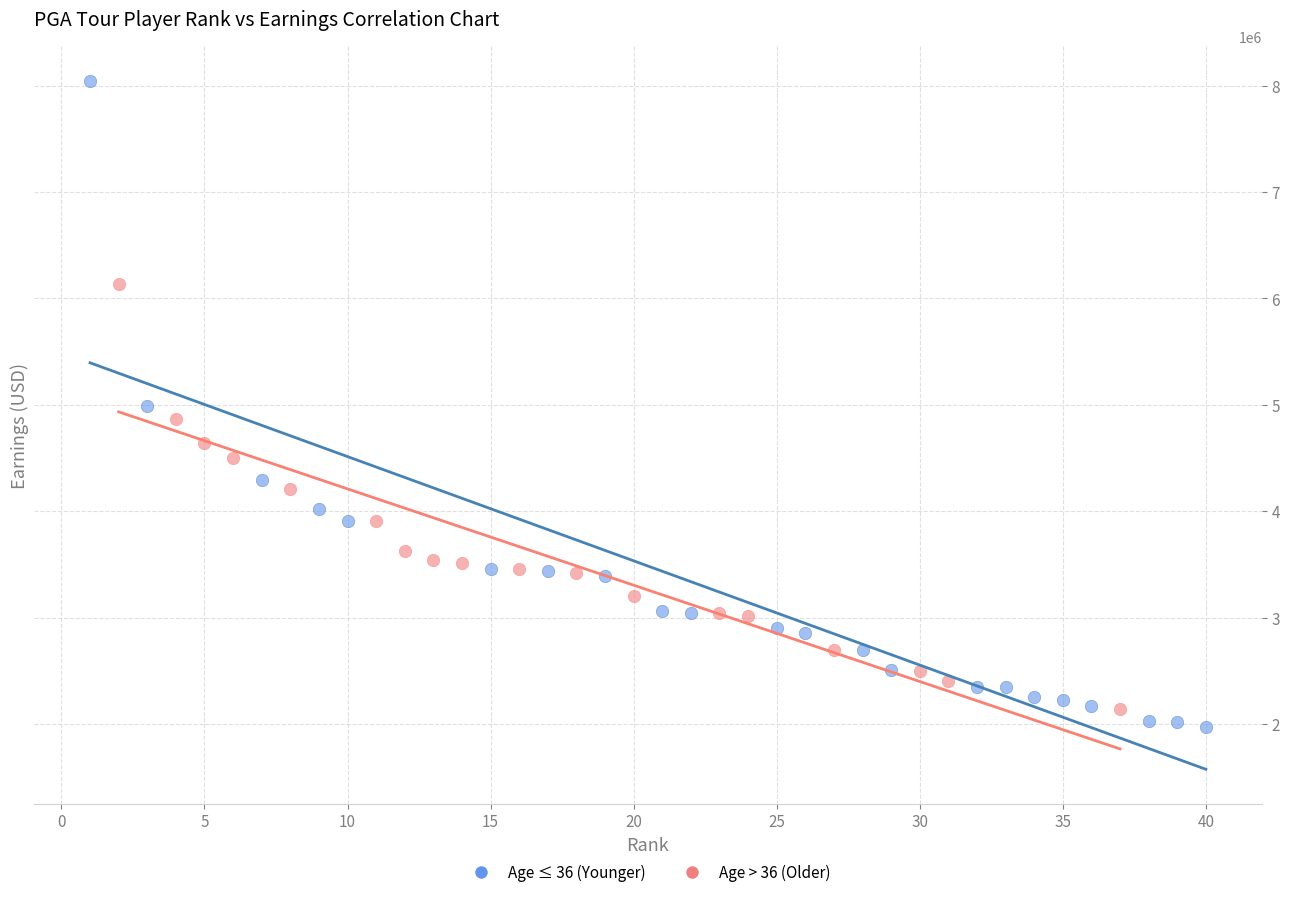

What are all the series names shown in the legend?

Age ≤ 36 (Younger), Age > 36 (Older)